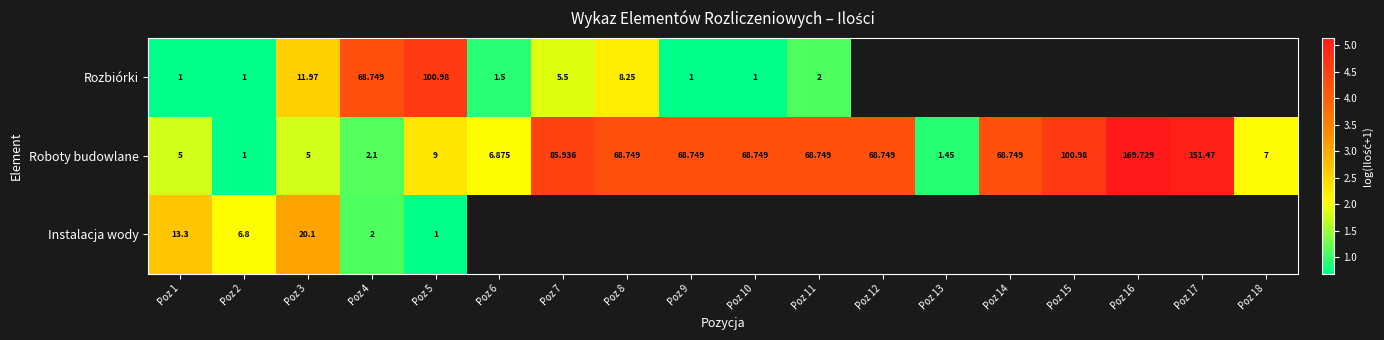

Which series has the largest range (max minus min)?

Roboty budowlane